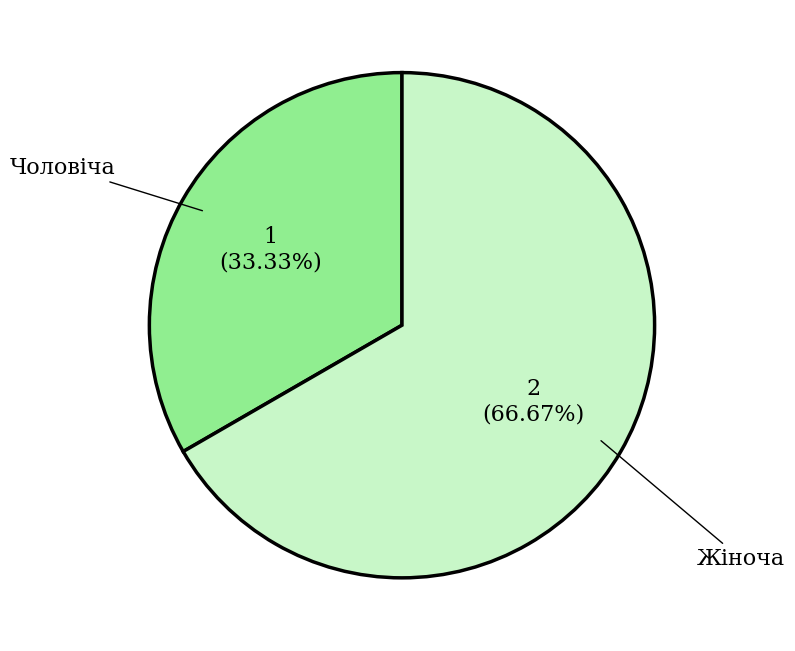

Is there any slice that represents more than half of the pie?

Yes